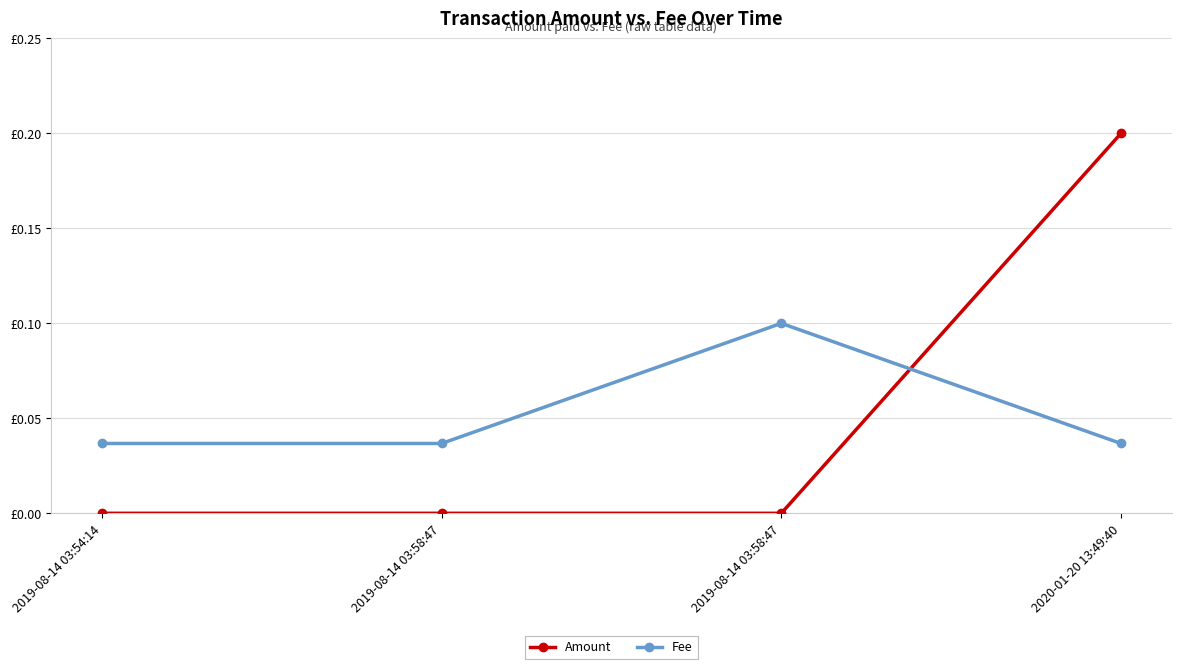

What are all the series names shown in the legend?

Amount, Fee